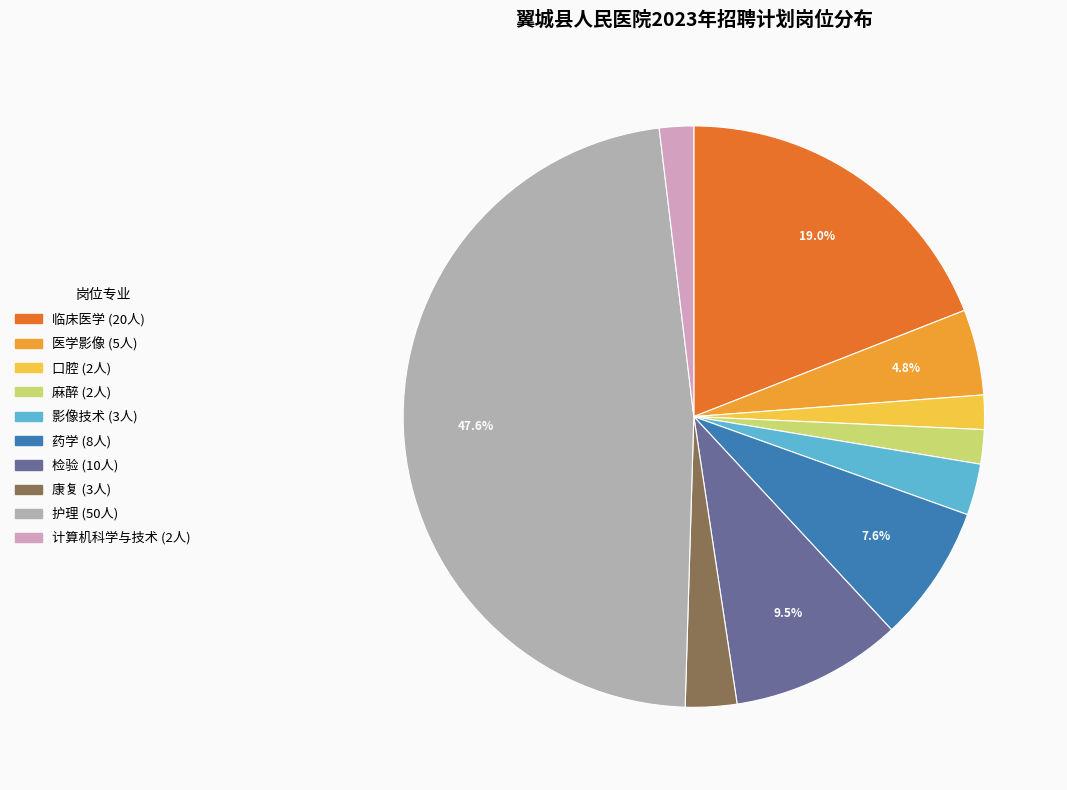

What percentage is NOT represented by 检验?

90.5%